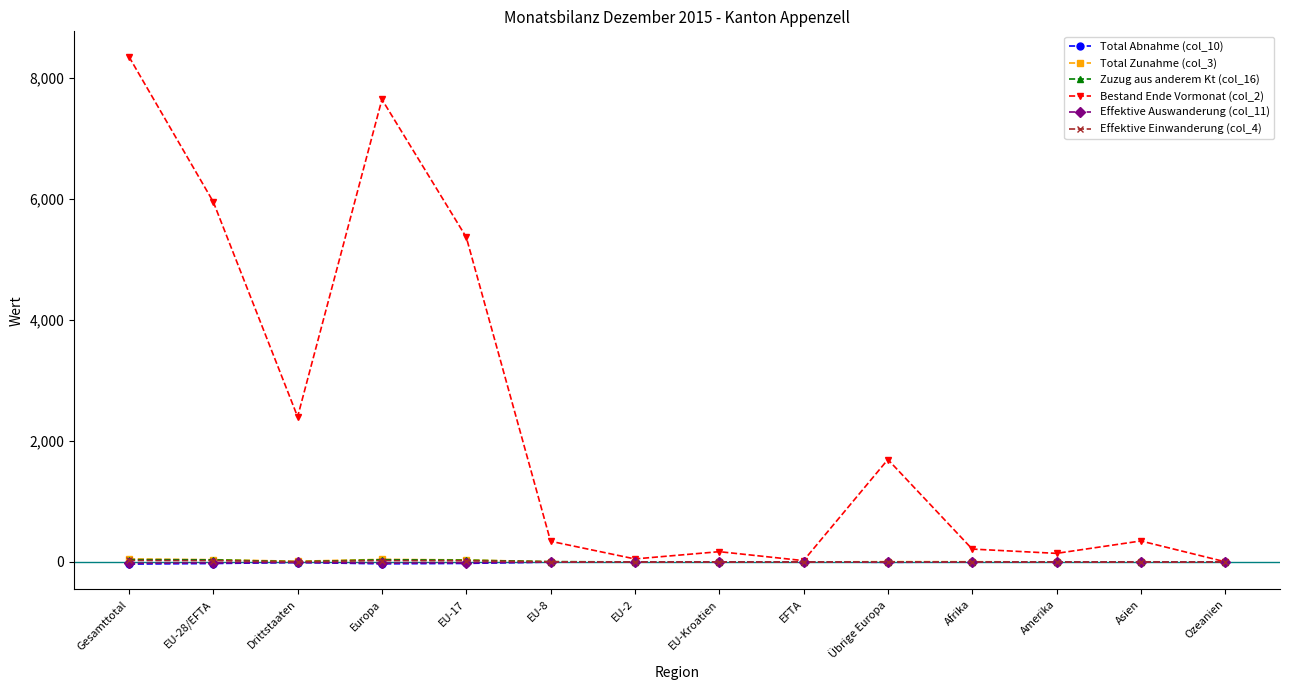

What is the label of the 8th point from the right?

EU-2